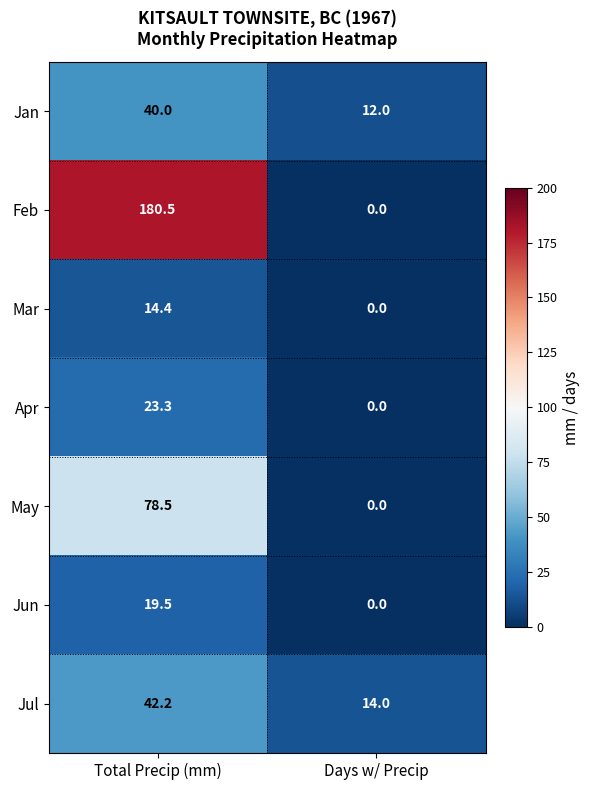

Reading left to right, list all the values displayed in this chart.

Jan: Total Precip (mm)=40.0	Days w/ Precip=12.0
Feb: Total Precip (mm)=180.5	Days w/ Precip=0.0
Mar: Total Precip (mm)=14.4	Days w/ Precip=0.0
Apr: Total Precip (mm)=23.3	Days w/ Precip=0.0
May: Total Precip (mm)=78.5	Days w/ Precip=0.0
Jun: Total Precip (mm)=19.5	Days w/ Precip=0.0
Jul: Total Precip (mm)=42.2	Days w/ Precip=14.0